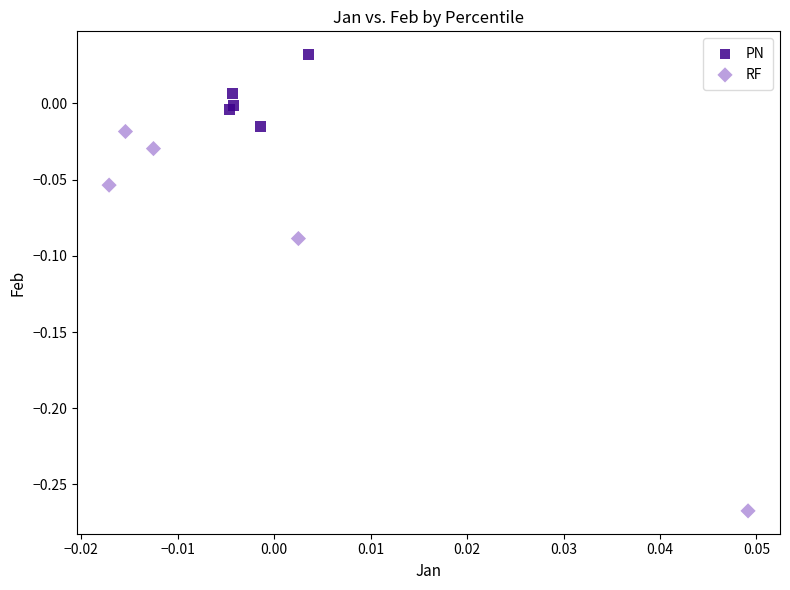

Which series contains the lowest Y value?

RF